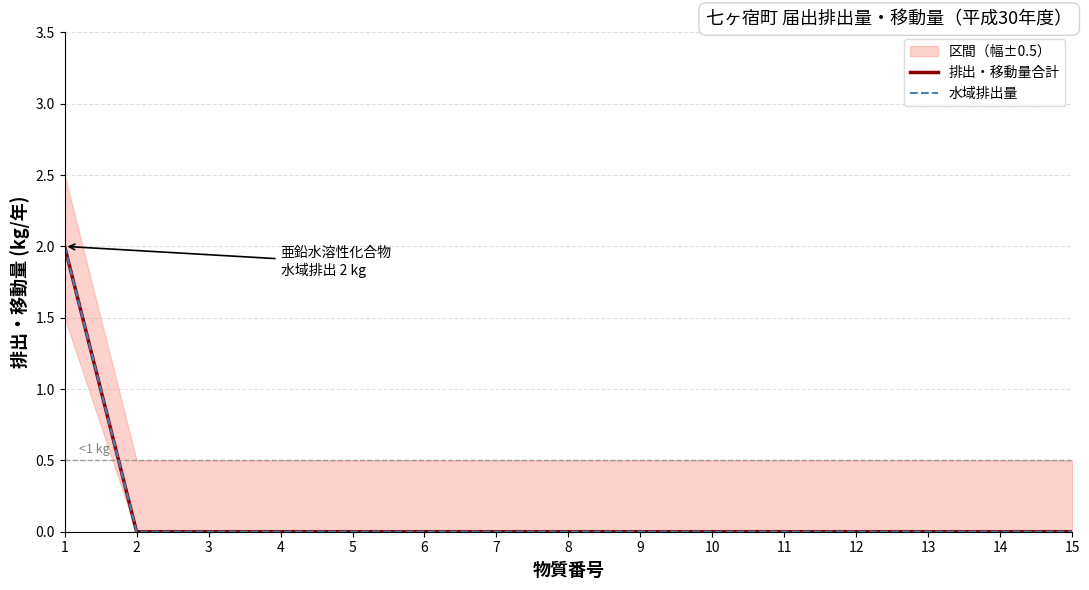

The 排出・移動量合計 series shows 0 at 12. True or false?

True